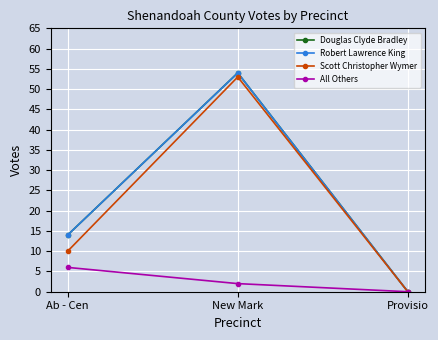

Is this an area chart (filled region under the line)?

No